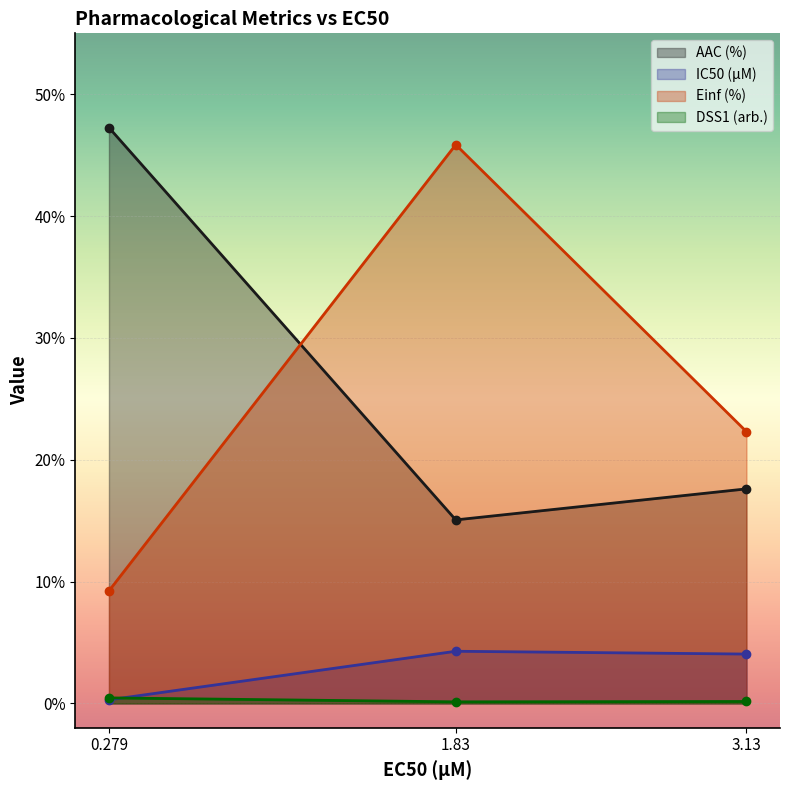

What is the label of the 2nd point from the right?

1.83